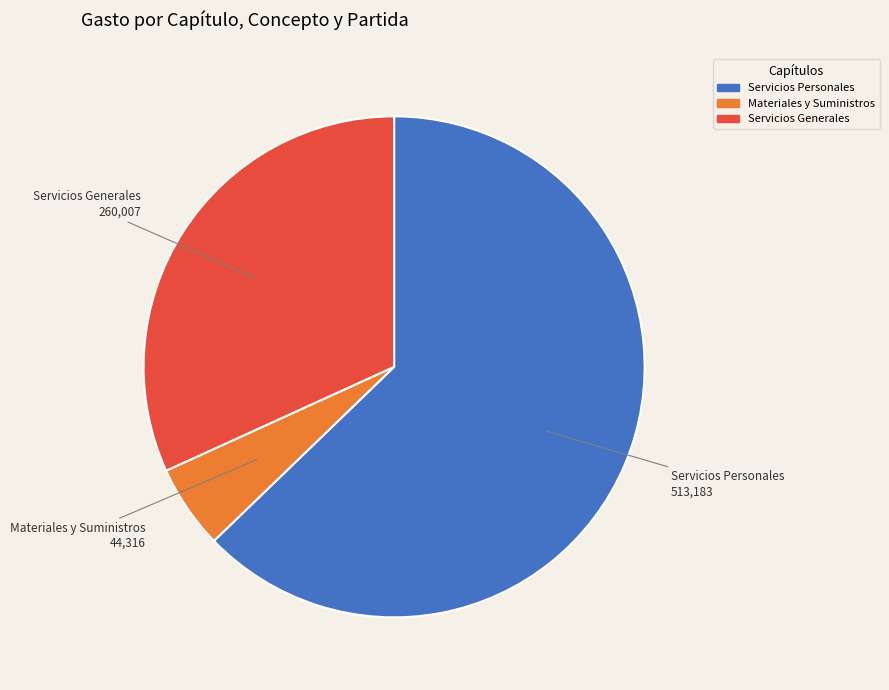

Is the sum of Servicios Generales and Servicios Personales greater than half?

Yes